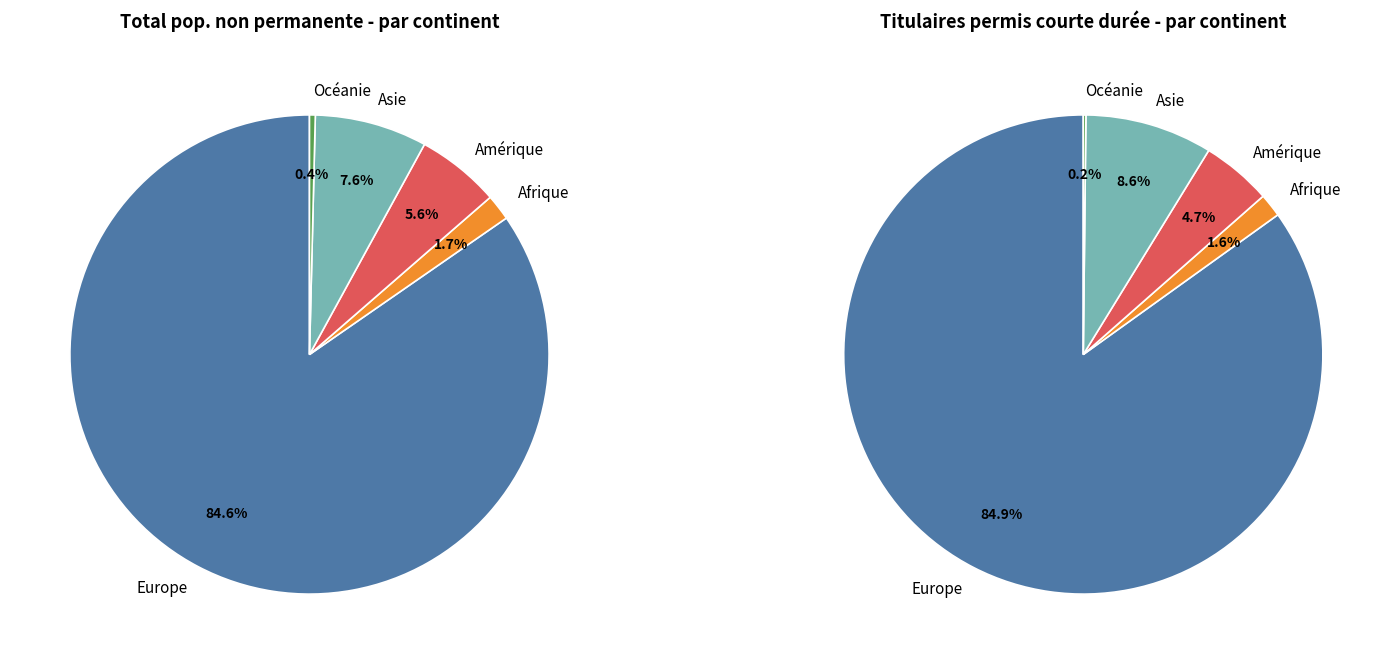

What portion of the pie excludes Asie?

92.4%